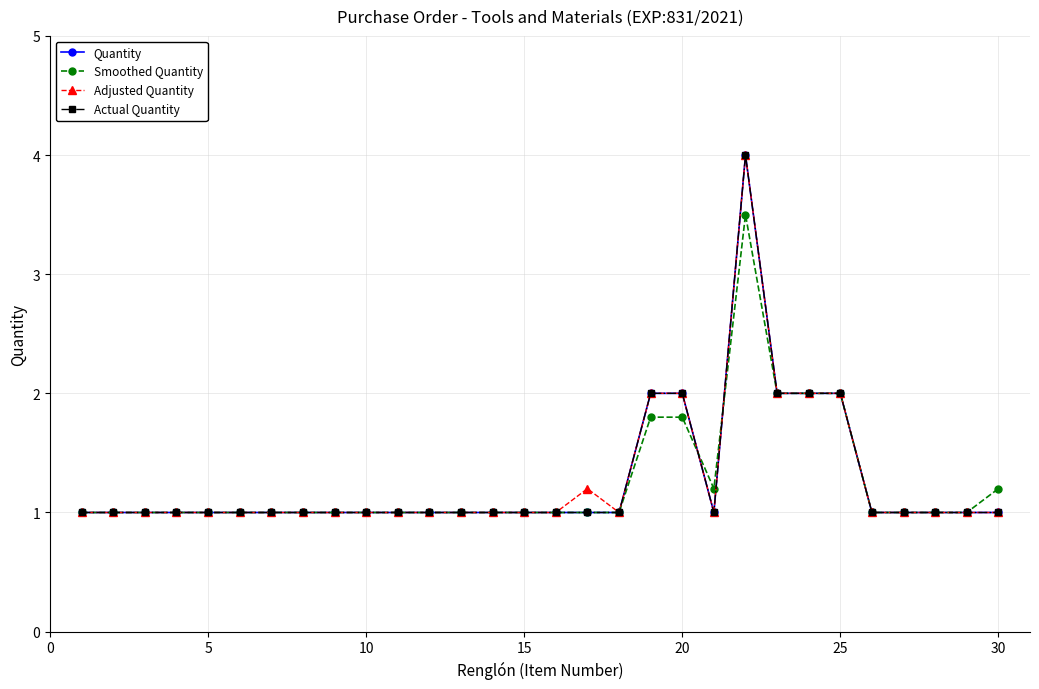

Which series ends up on top after the final intersection of Quantity and Smoothed Quantity?

Quantity